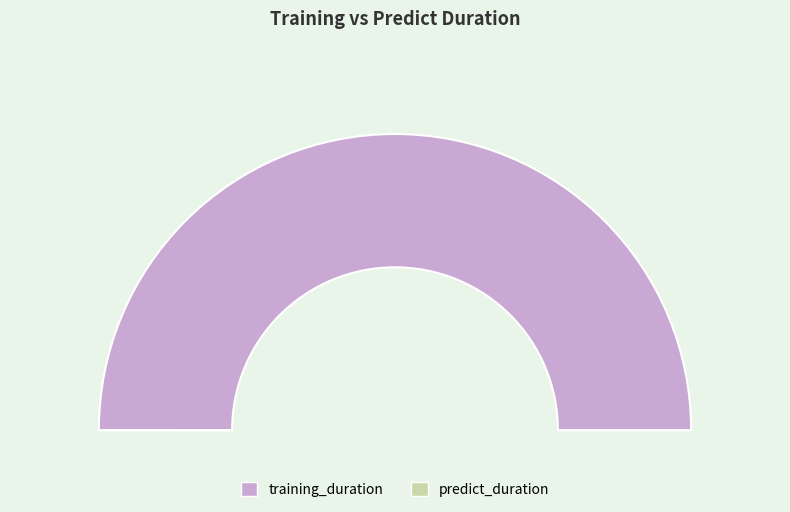

What percentage is the training_duration slice, to the nearest percent?

100%